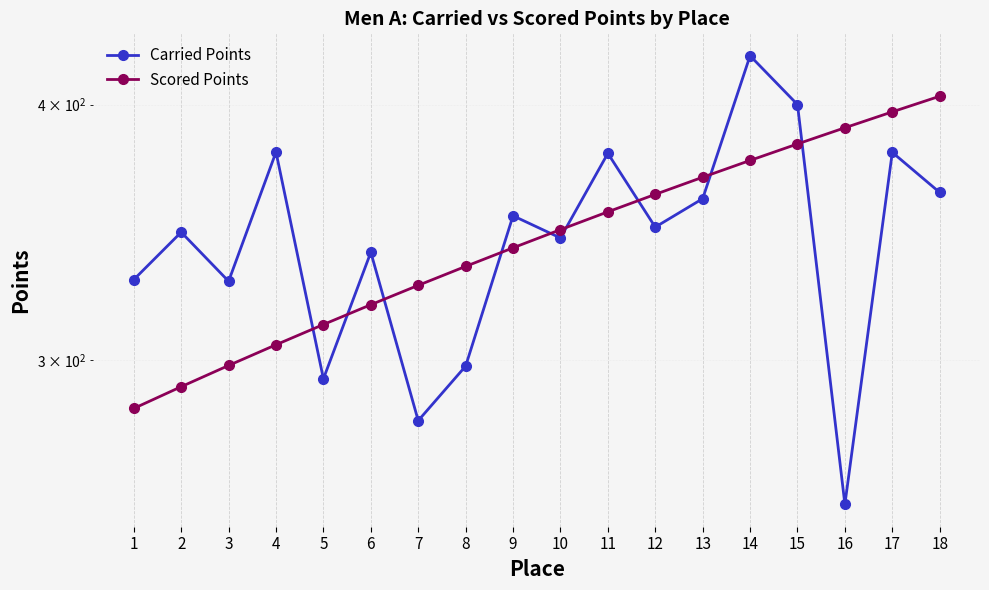

Reading left to right, what are all the values shown in this chart?

Carried Points: 328.4	346.5	327.8	379.1	293.8	338.7	280.2	298.0	352.9	344.2	378.6	348.4	359.8	422.6	400.0	255.1	379.0	362.3
Scored Points: 284.1	291.2	298.2	305.2	312.3	319.3	326.3	333.4	340.4	347.5	354.5	361.5	368.6	375.6	382.6	389.7	396.7	403.8